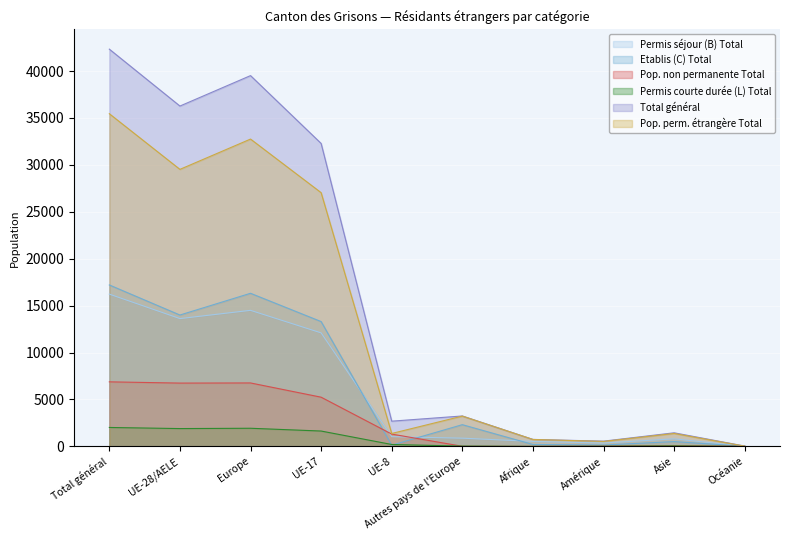

Reading right to left, what are all the values shown in this chart?

Permis séjour (B) Total: Océanie=13	Asie=808	Amérique=362	Afrique=530	Autres pays de l'Europe=879	UE-8=1039	UE-17=12099	Europe=14501	UE-28/AELE=13622	Total général=16229
Etablis (C) Total: Océanie=12	Asie=515	Amérique=147	Afrique=206	Autres pays de l'Europe=2317	UE-8=133	UE-17=13304	Europe=16318	UE-28/AELE=14001	Total général=17206
Pop. non permanente Total: Océanie=11	Asie=72	Amérique=31	Afrique=4	Autres pays de l'Europe=15	UE-8=1312	UE-17=5246	Europe=6763	UE-28/AELE=6748	Total général=6881
Permis courte durée (L) Total: Océanie=2	Asie=56	Amérique=22	Afrique=5	Autres pays de l'Europe=33	UE-8=206	UE-17=1638	Europe=1934	UE-28/AELE=1901	Total général=2019
Total général: Océanie=38	Asie=1451	Amérique=562	Afrique=745	Autres pays de l'Europe=3244	UE-8=2690	UE-17=32287	Europe=39516	UE-28/AELE=36272	Total général=42335
Pop. perm. étrangère Total: Océanie=27	Asie=1379	Amérique=531	Afrique=741	Autres pays de l'Europe=3229	UE-8=1378	UE-17=27041	Europe=32753	UE-28/AELE=29524	Total général=35454